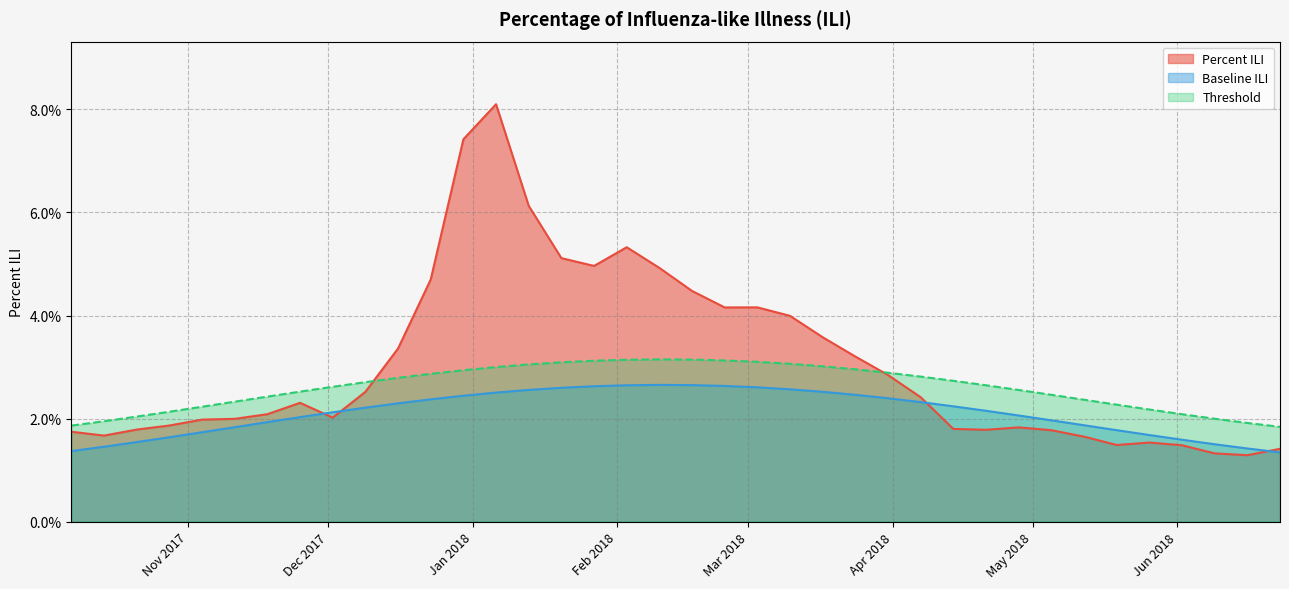

What is the spread (max minus min) of values at 2018-01-06?

0.1